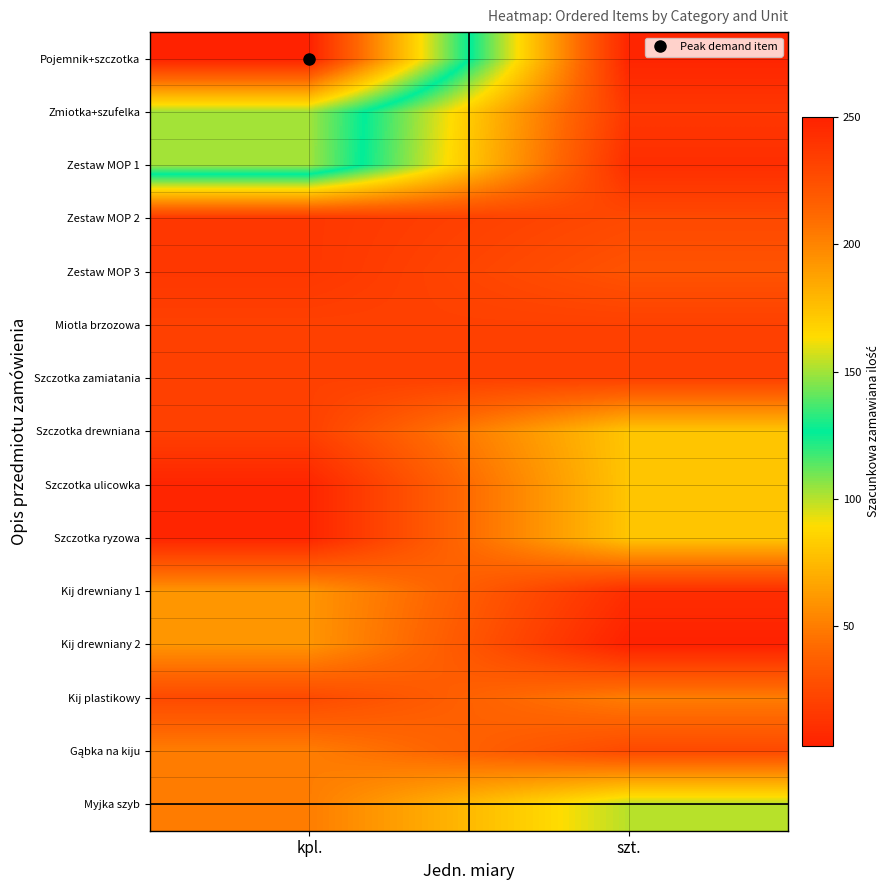

How many data points does each series have?

2